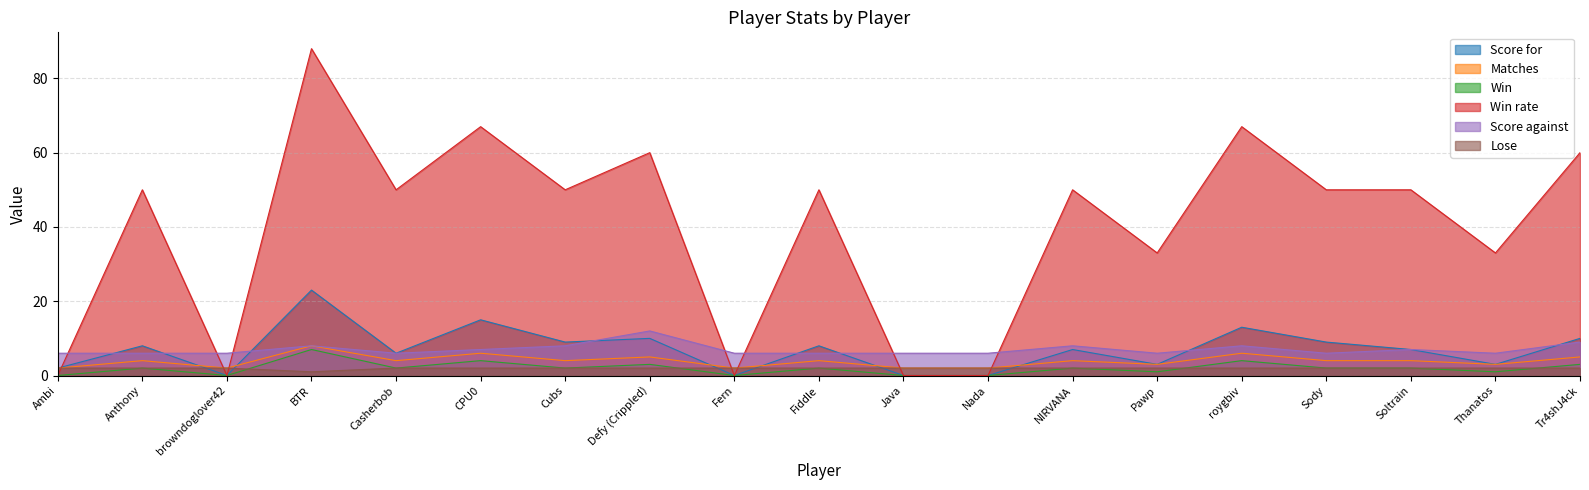

Between Fern and BTR, which is larger?

BTR